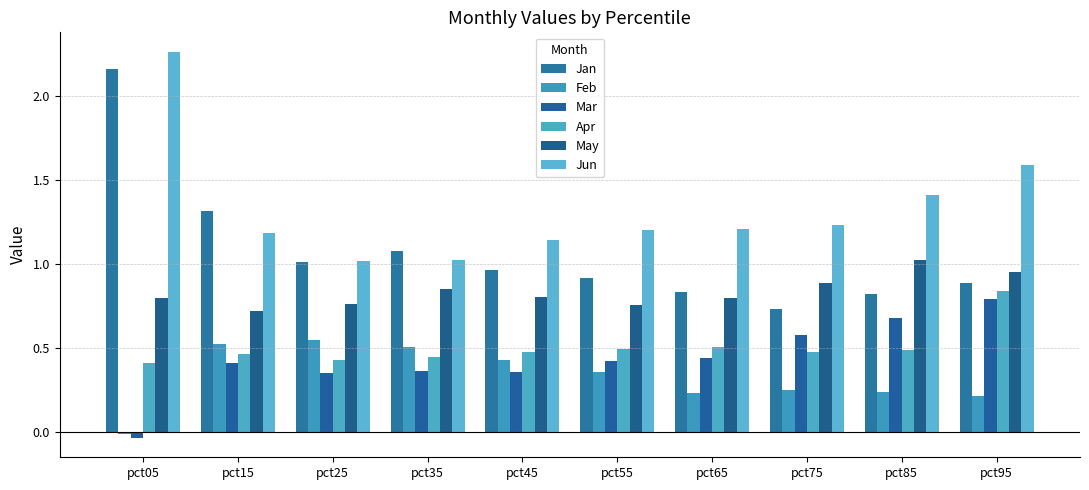

What is the spread (max minus min) of values at pct35?

0.7